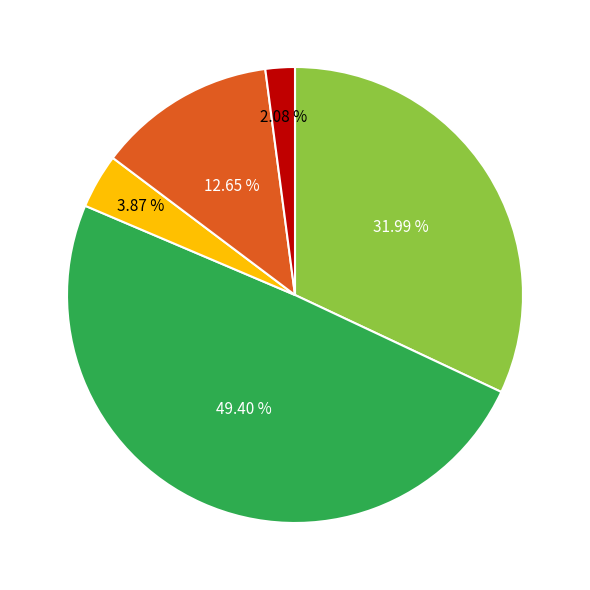

Is there any slice that represents more than half of the pie?

No